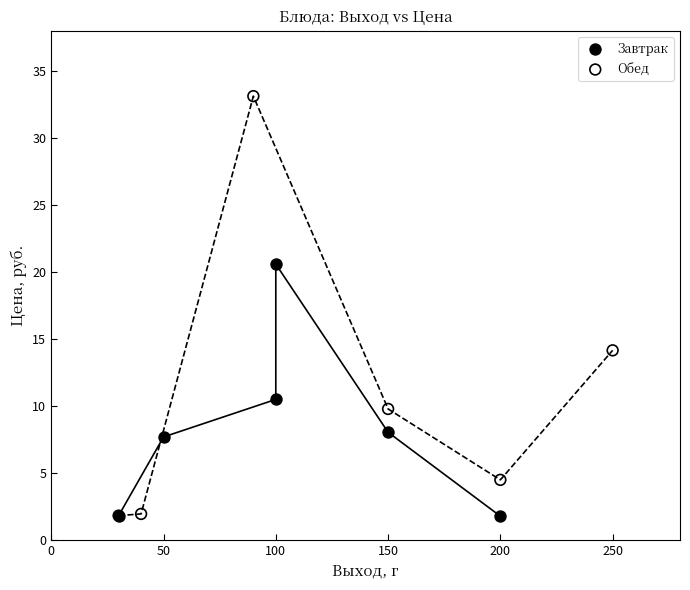

Which series has the widest spread of Y values?

Обед